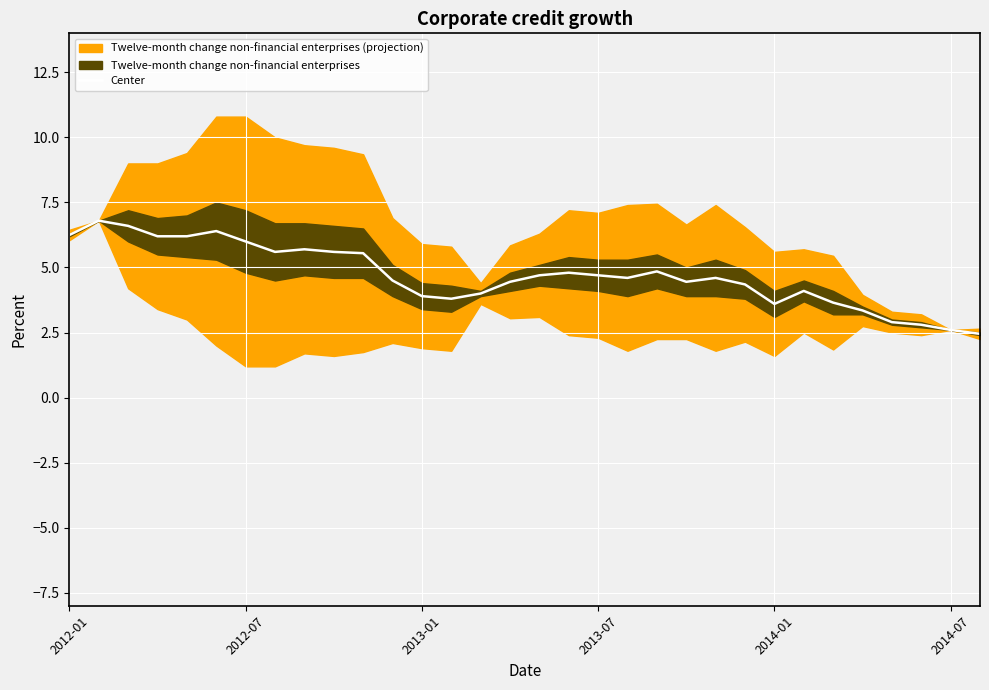

What is the maximum value for Center?

6.8